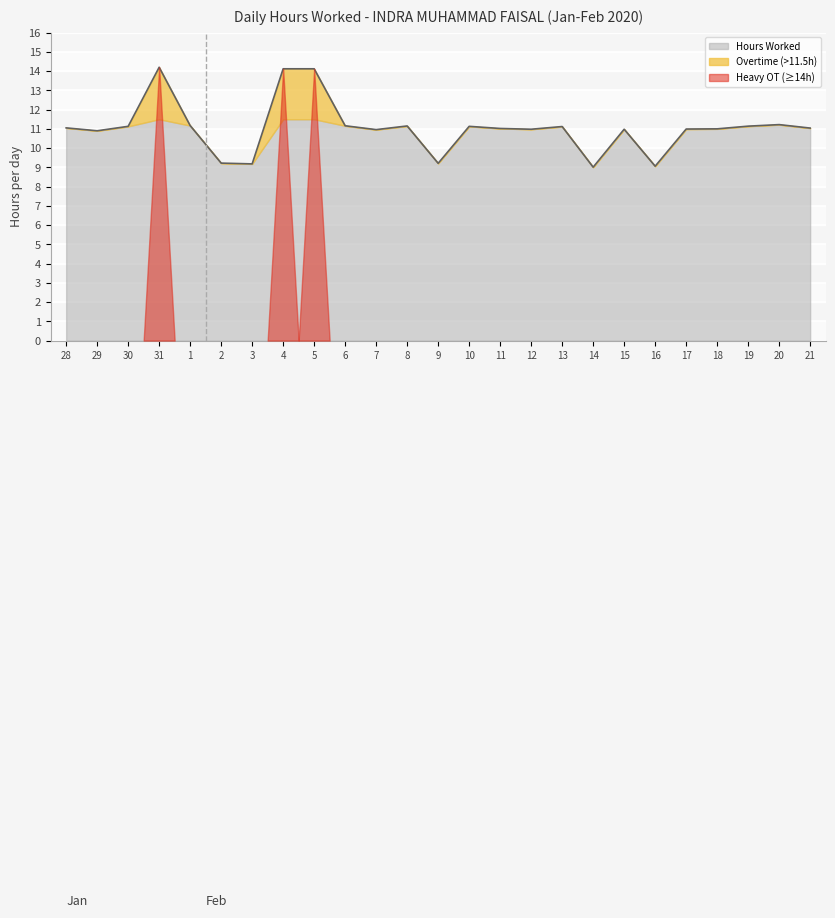

What position from the left is 19?

23